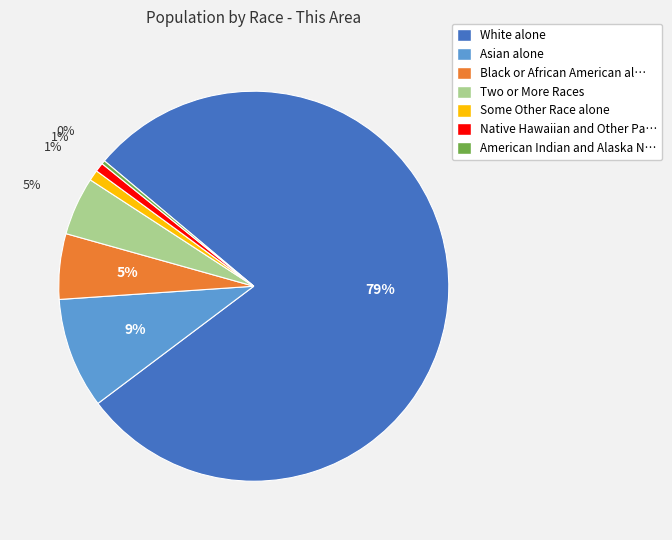

Is there a majority slice in this chart?

Yes